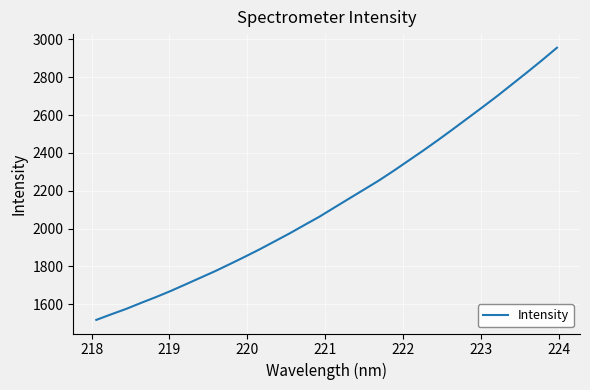

How many lines are shown in the chart?

1